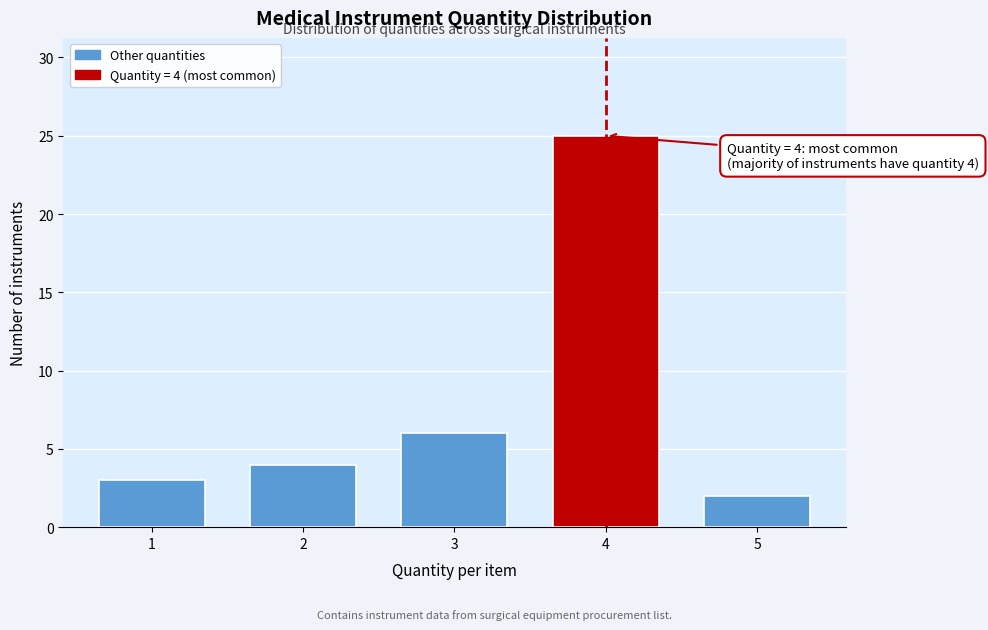

Reading left to right, what are all the values shown in this chart?

1=3	2=4	3=6	4=25	5=2